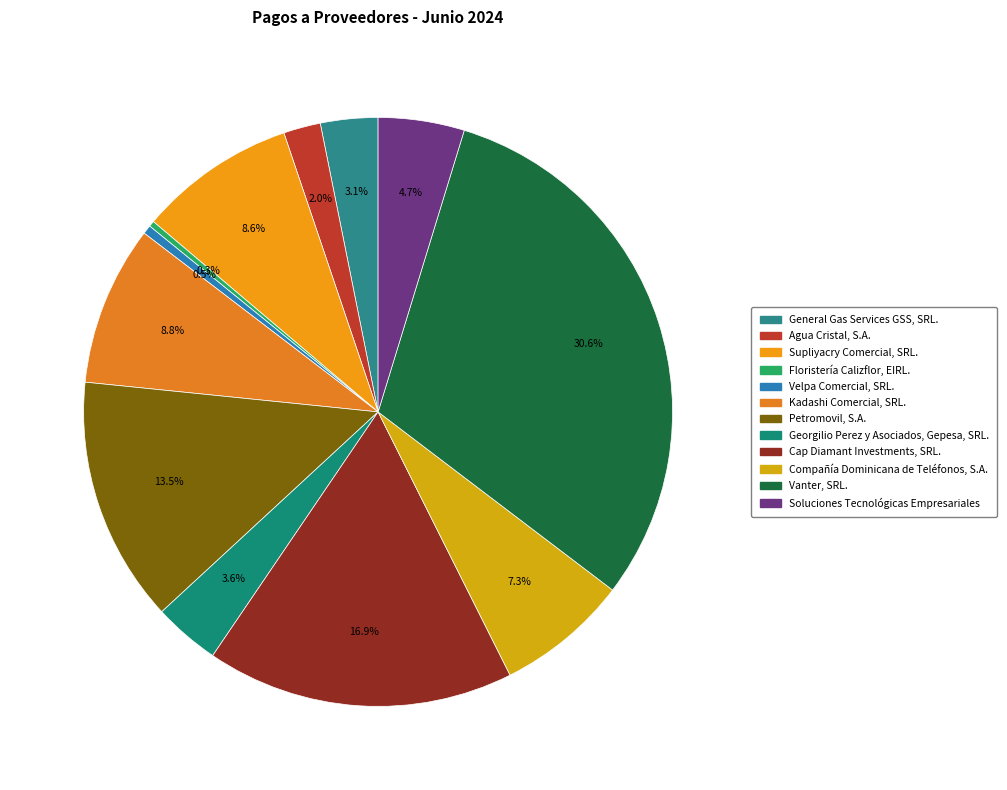

To the nearest percent, what is the difference between the largest and smallest slice percentages?

30%